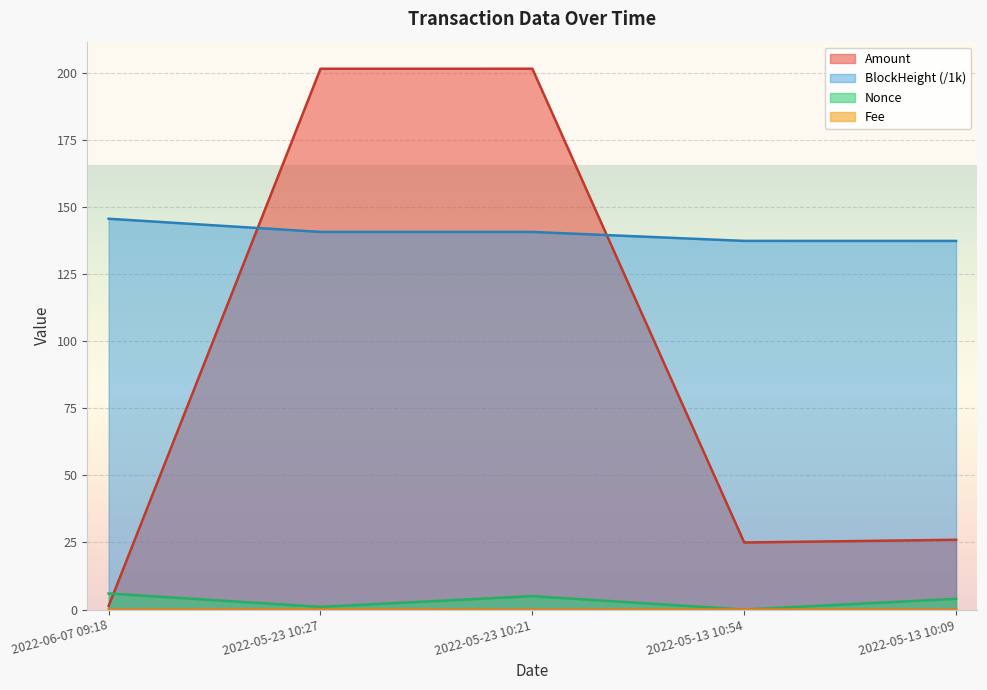

True or false: Fee and BlockHeight intersect in this chart.

False